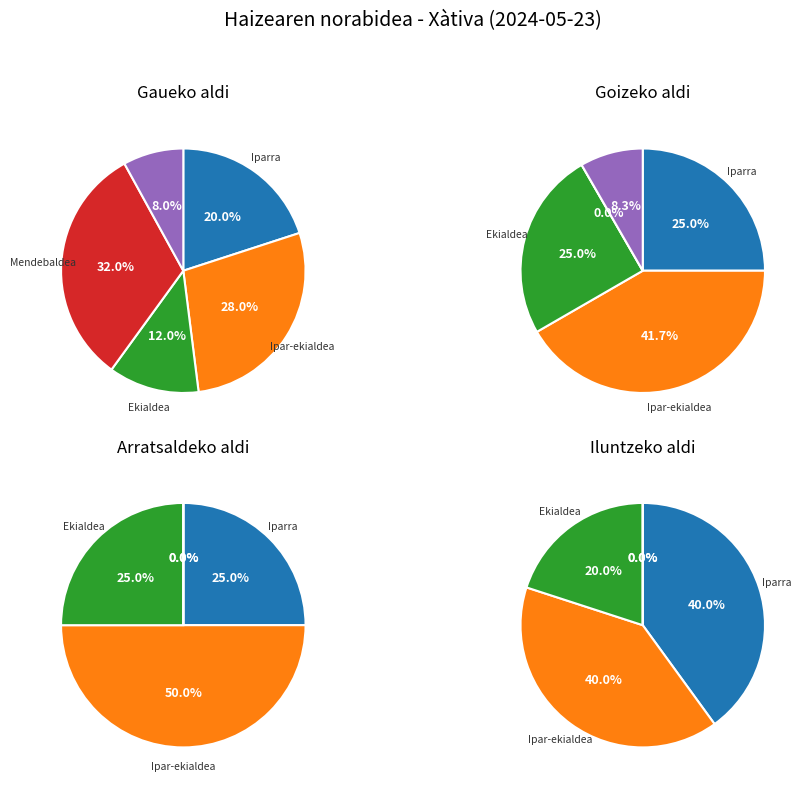

What is the largest slice in the pie chart?

Mendebaldea